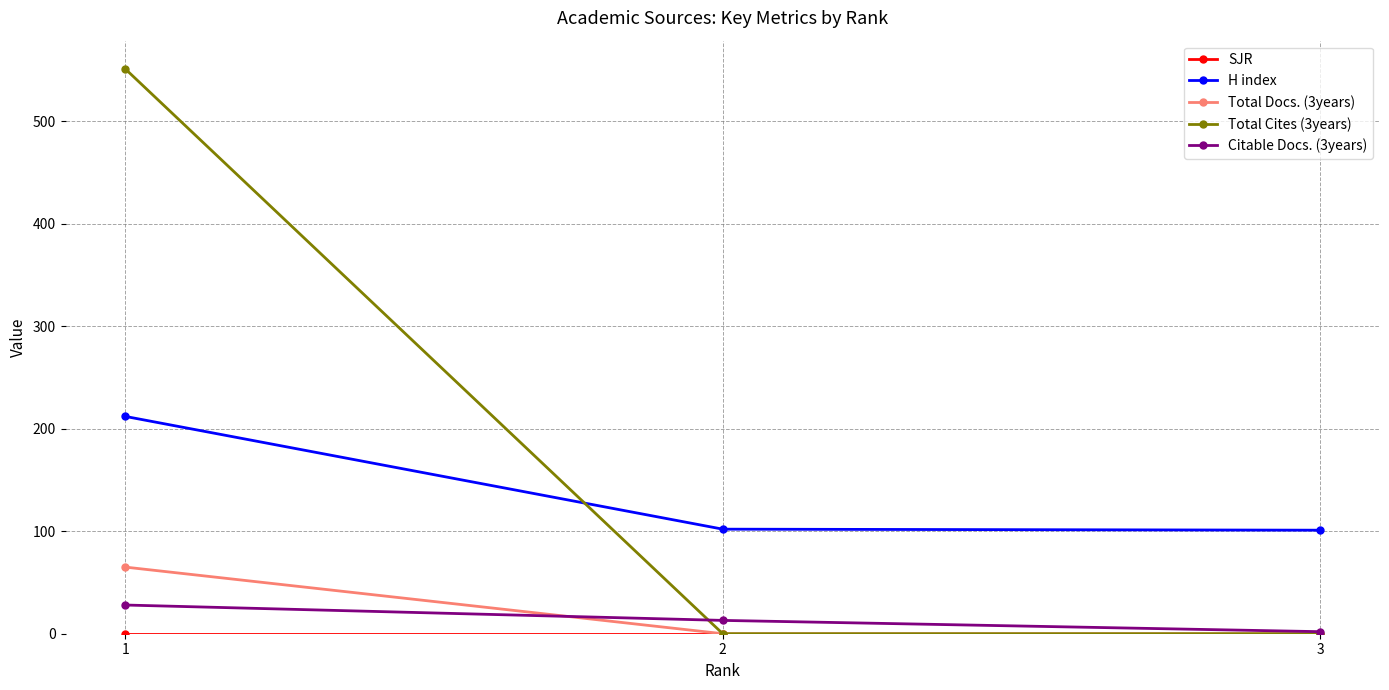

What is the maximum value shown in the chart?

551